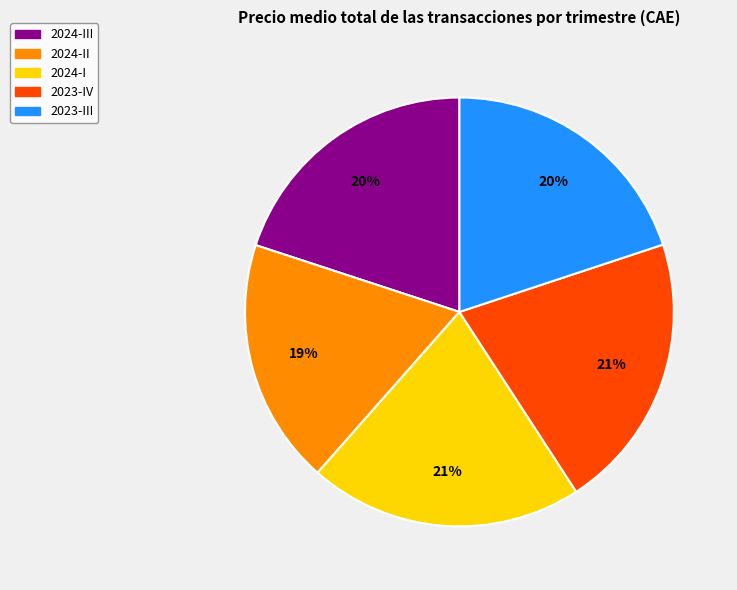

Is the sum of 2024-II and 2023-IV greater than half?

No